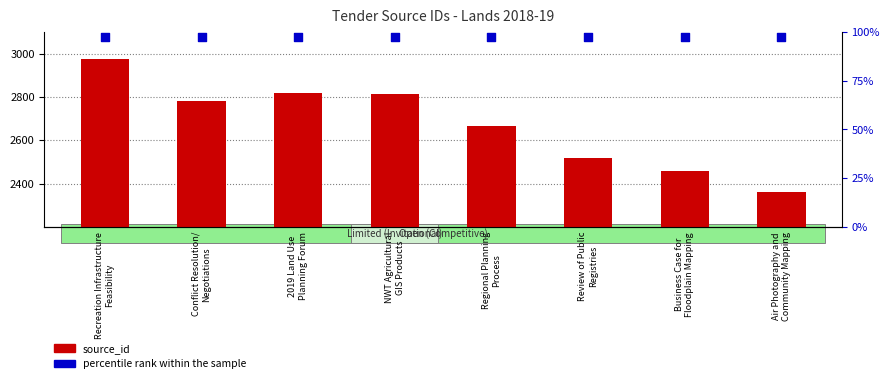

Which series has the widest spread of Y values?

source_id